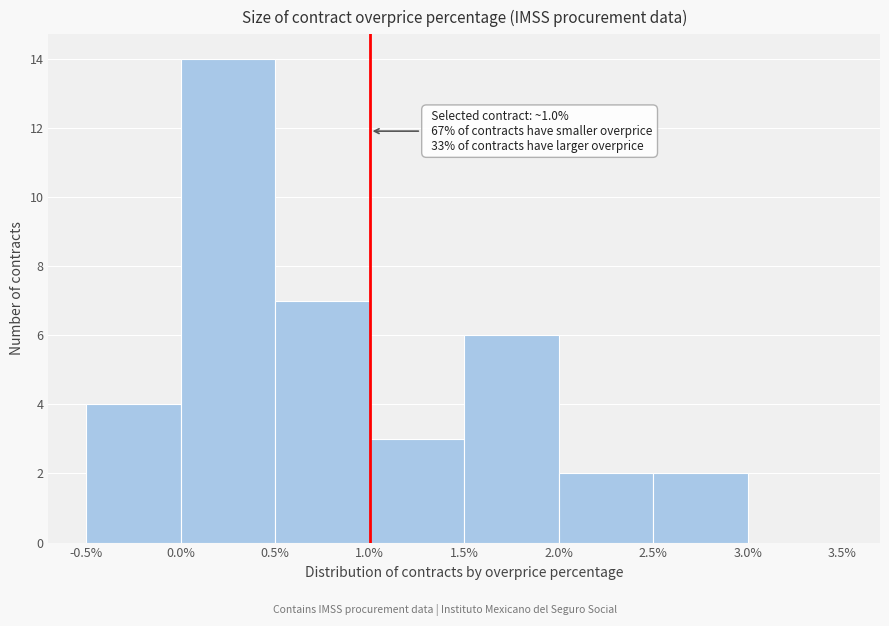

Over which range of the x-axis is the bar tallest?

0.0% to 0.5%